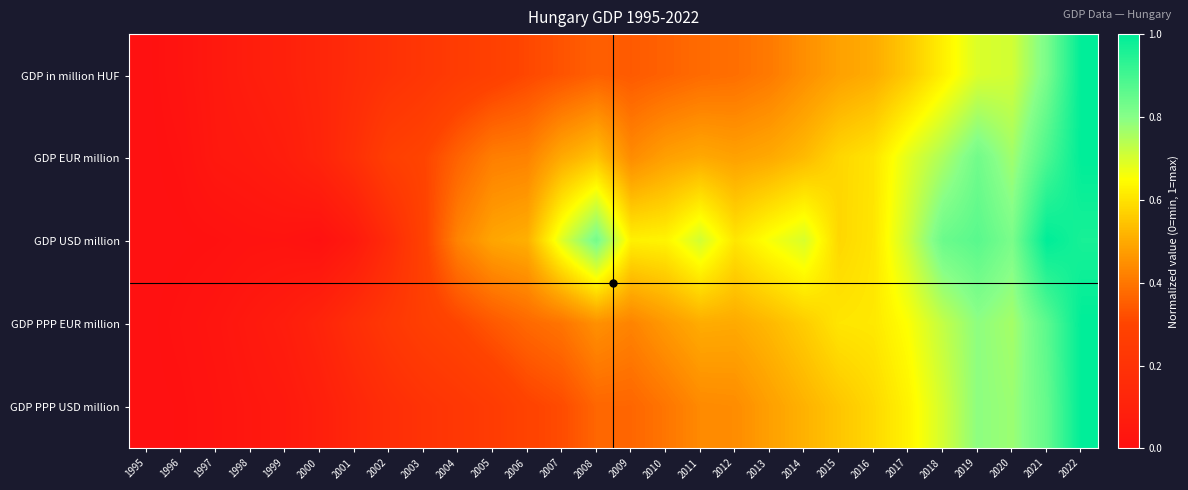

What is the maximum value shown in the chart?

1.0